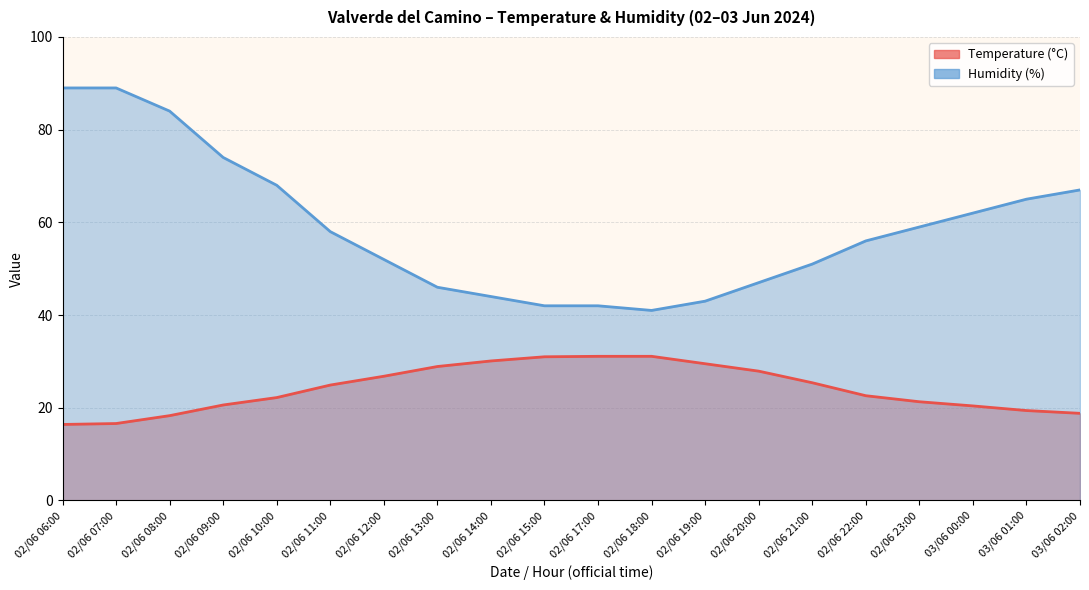

At which category is the sum across all series the highest?

02/06 07:00